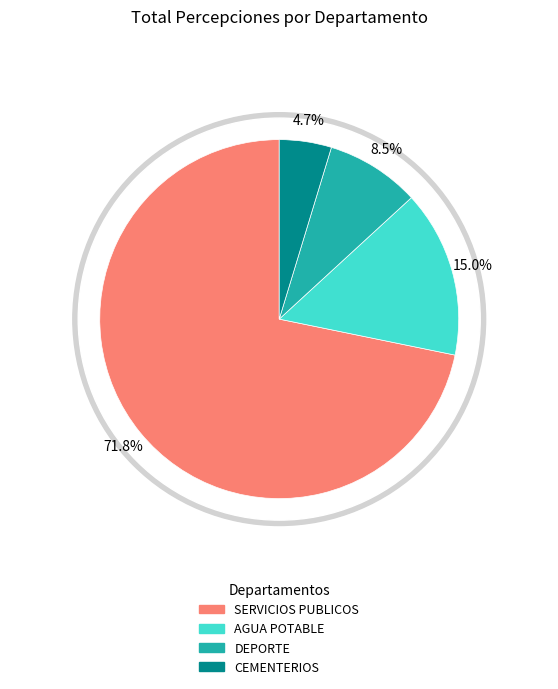

To the nearest percent, what portion does AGUA POTABLE represent?

15%